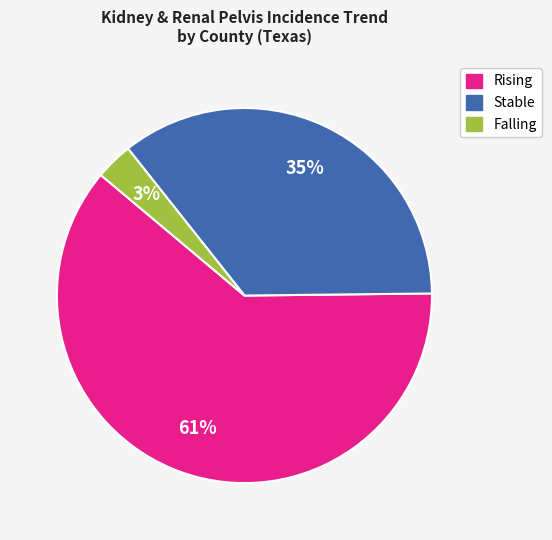

Is there a majority slice in this chart?

Yes